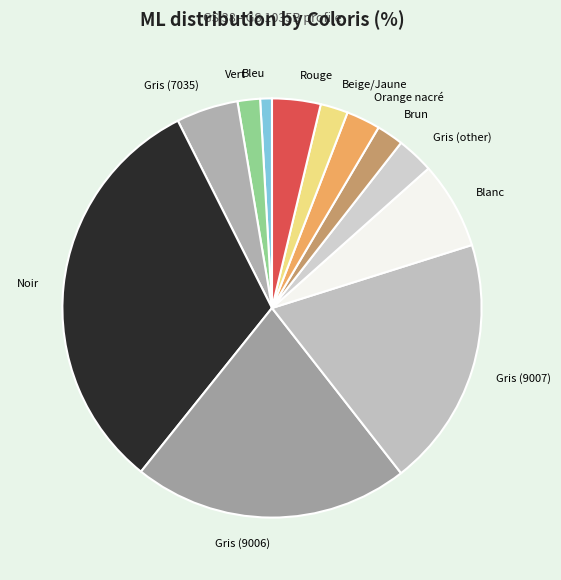

Is there any slice that represents more than half of the pie?

No